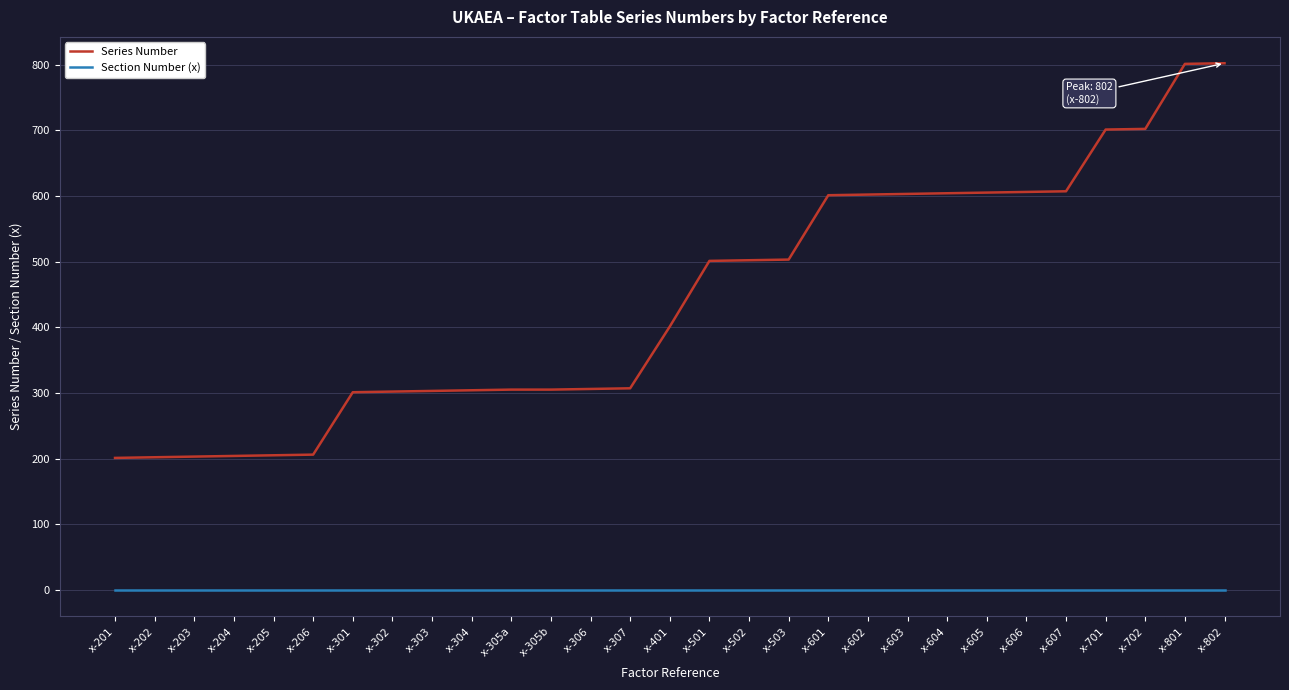

Which series has the widest spread of values?

Series Number